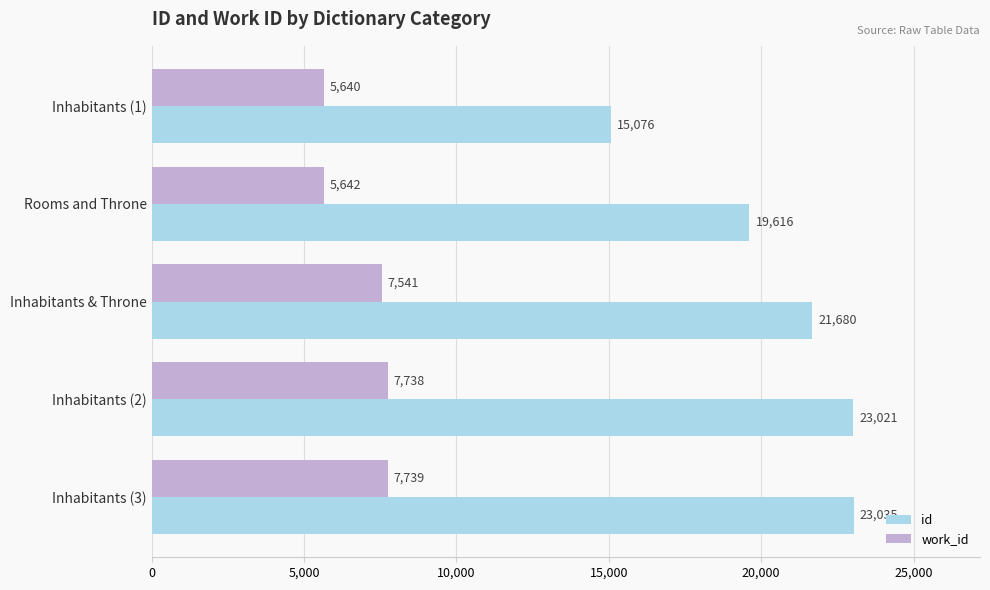

List the series in order of their overall mean, highest first.

id, work_id